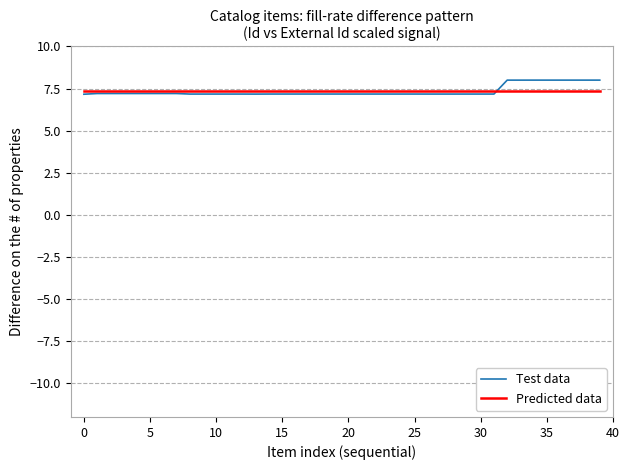

What is the minimum value shown in the chart?

7.2